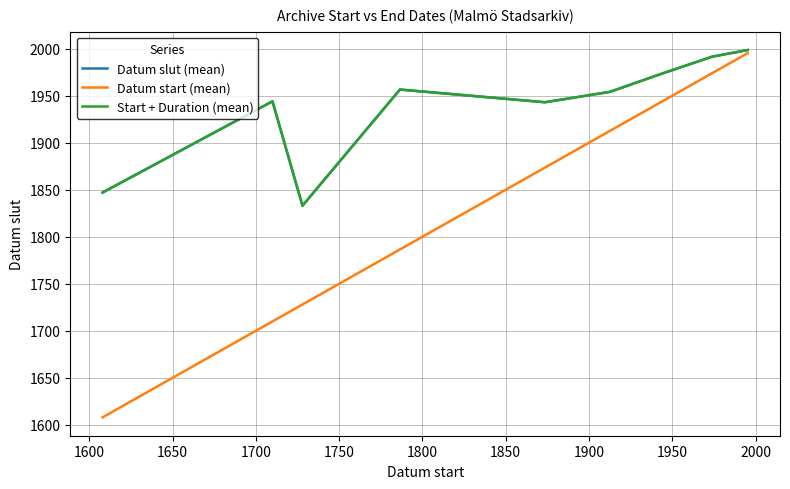

Does the chart have visible grid lines?

Yes